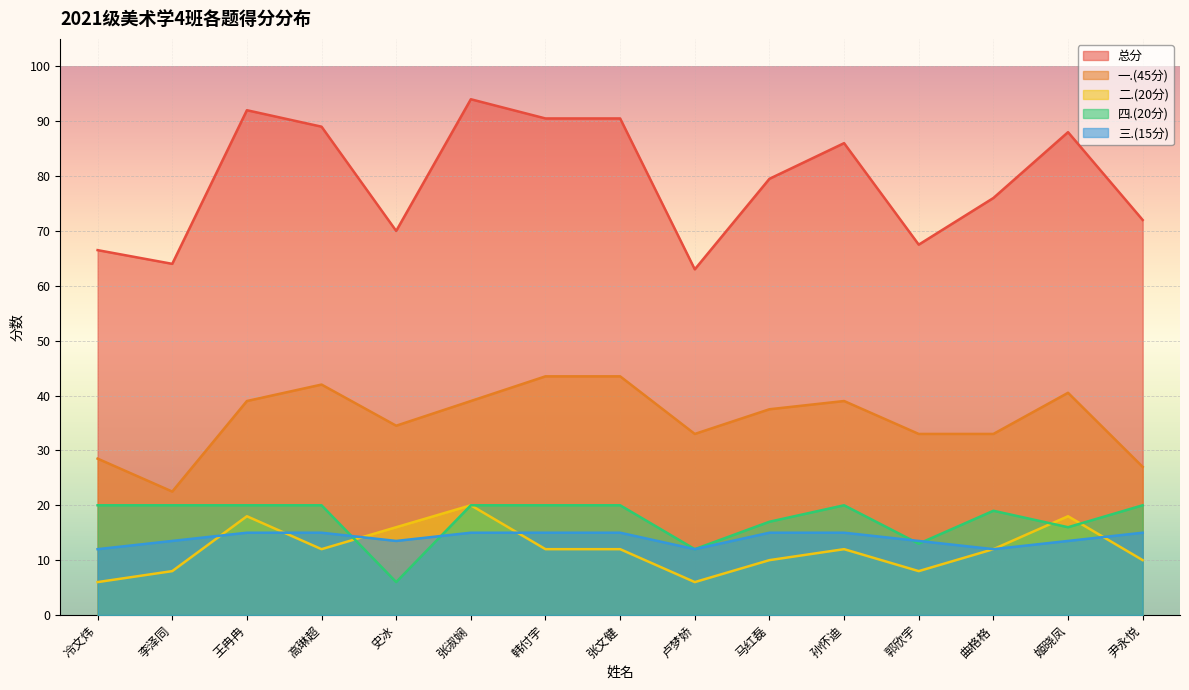

Which series has the largest range (max minus min)?

总分